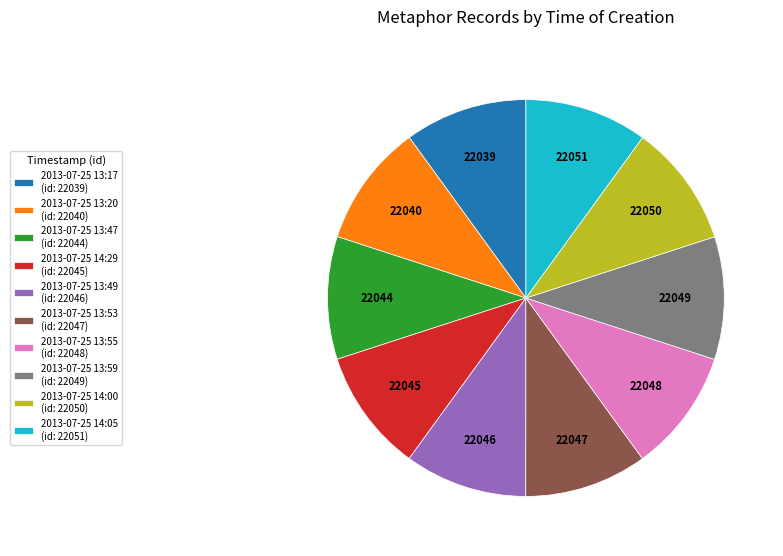

The 2013-07-25 13:49 slice represents 1% of the pie. True or false?

False